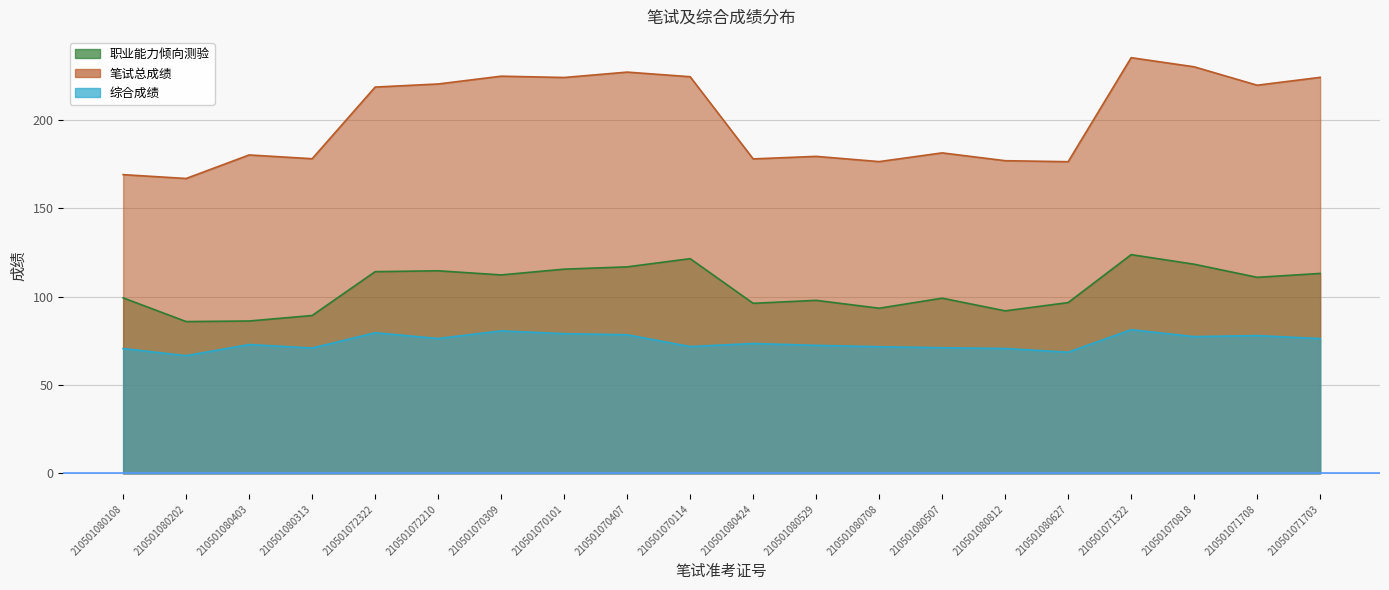

What is the label of the 14th point from the right?

210501070309